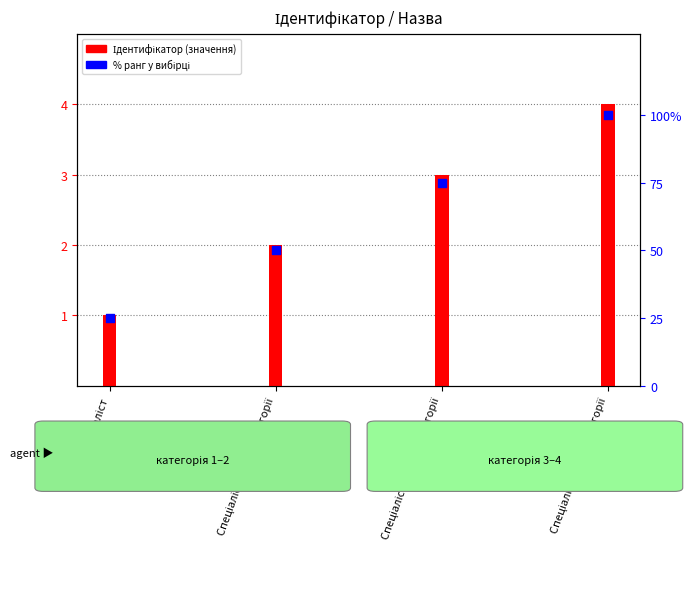

Which series has the widest spread of Y values?

% ранг